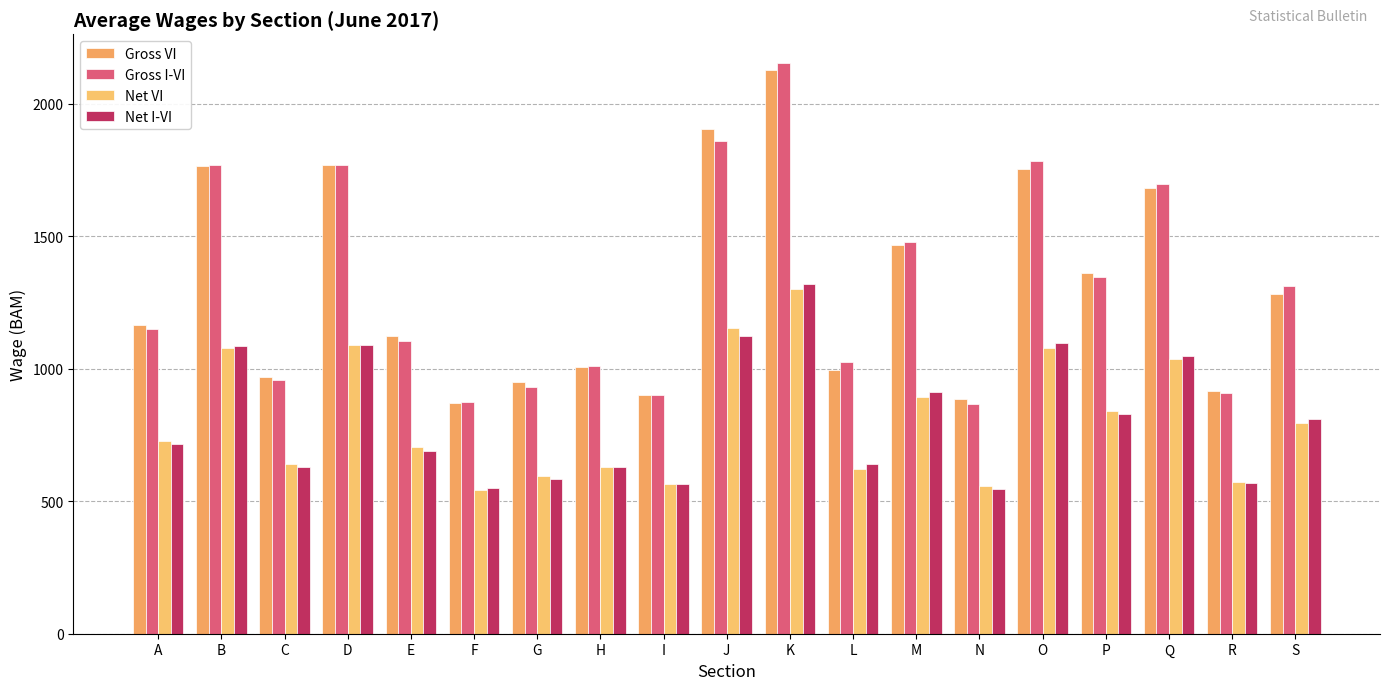

At how many categories does at least one series exceed 1392?

7